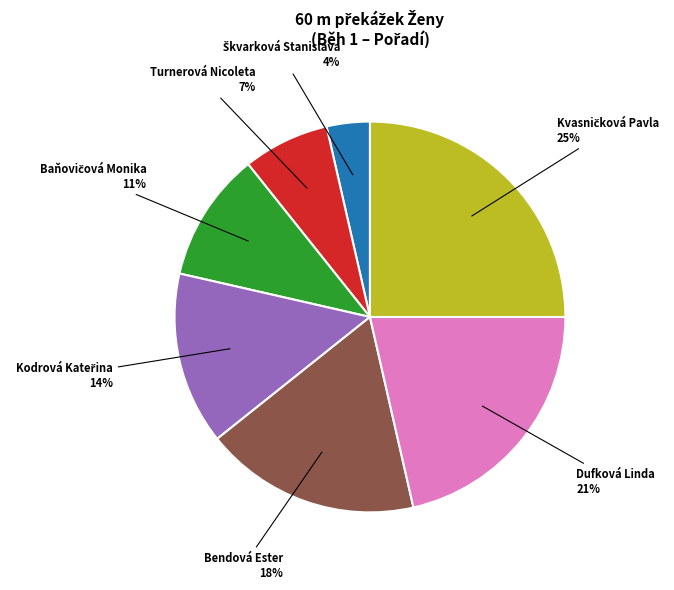

How many segments does this pie chart have?

7